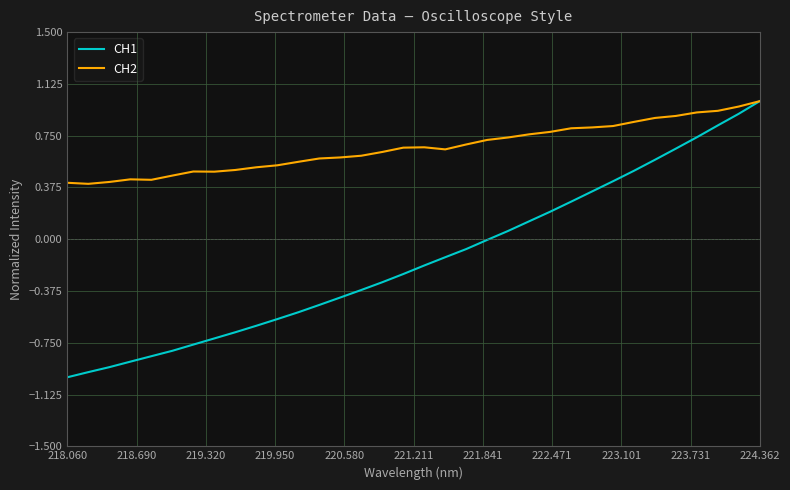

Which series has the largest total across all categories?

CH2